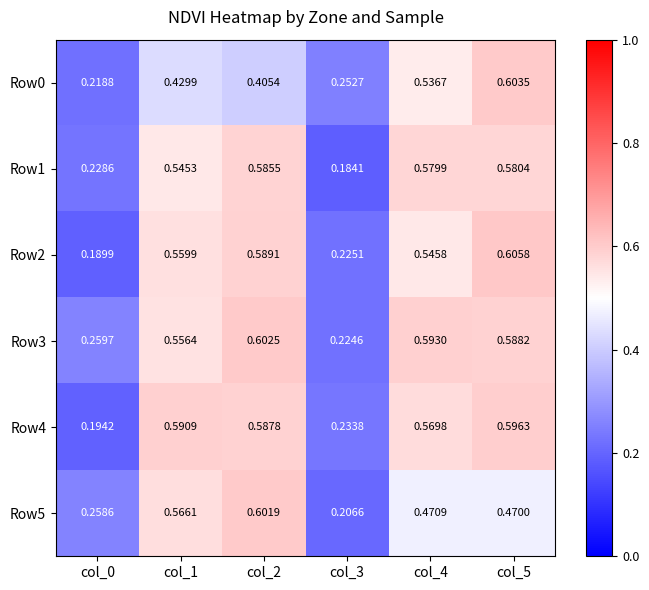

Which series has the largest range (max minus min)?

Row2